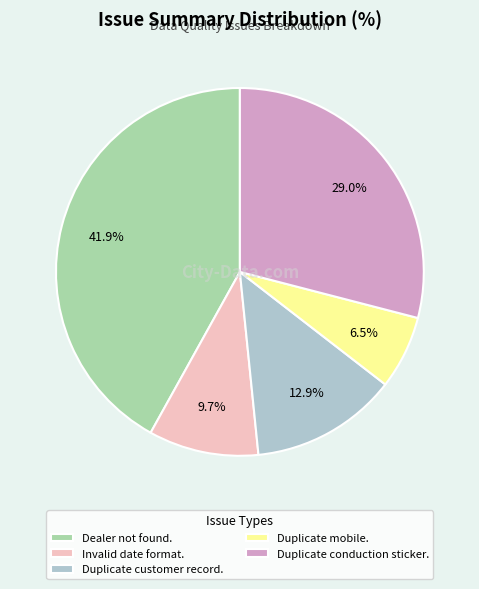

To the nearest percent, what percentage of the pie is Duplicate customer record.?

13%